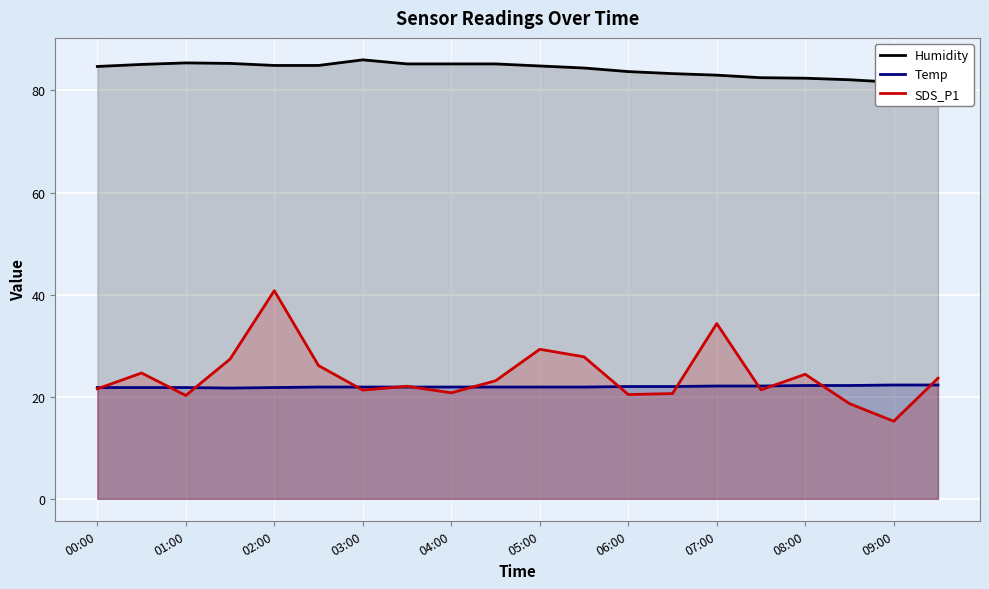

The Temp series shows 33.1 at 09:00. True or false?

False